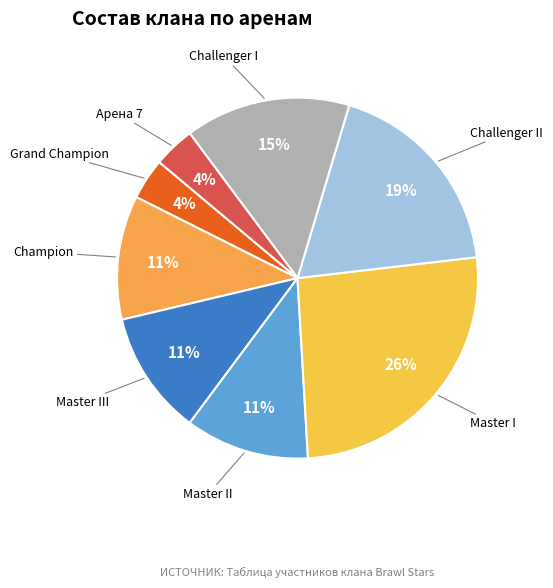

How many segments does this pie chart have?

8